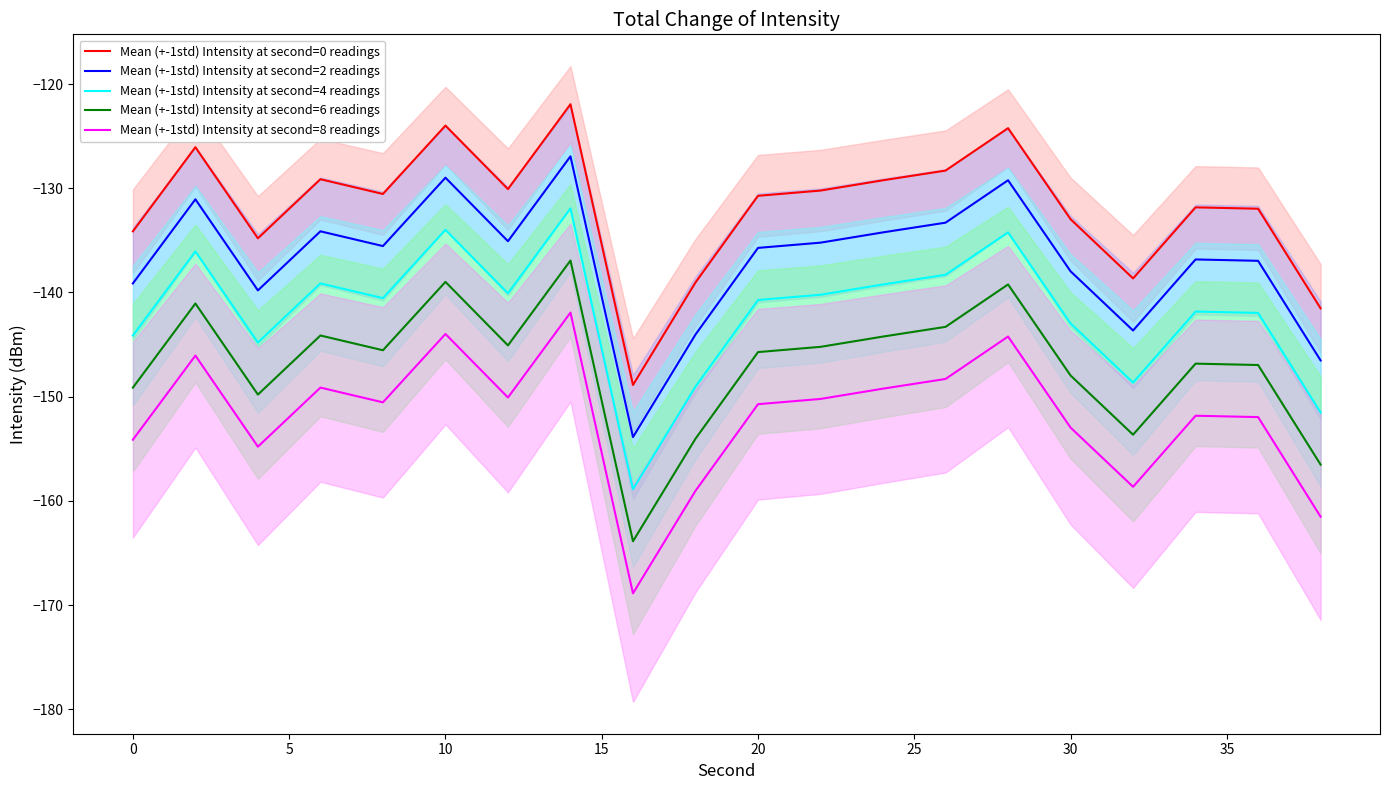

What is the minimum value for Mean (+-1std) Intensity at second=6 readings?

-163.9